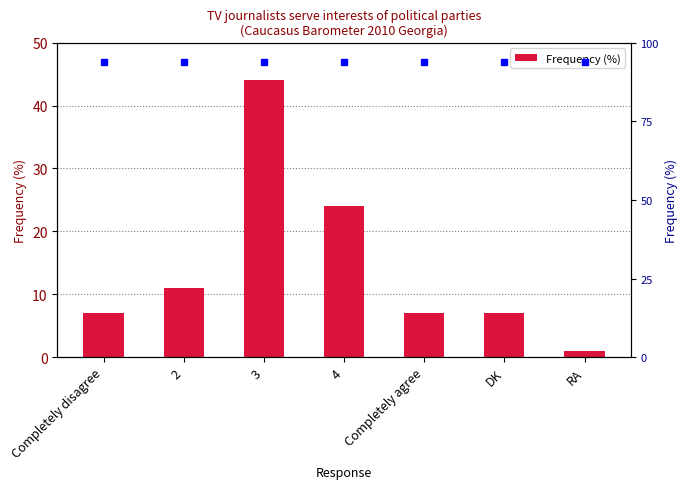

What is the smallest value displayed?

1